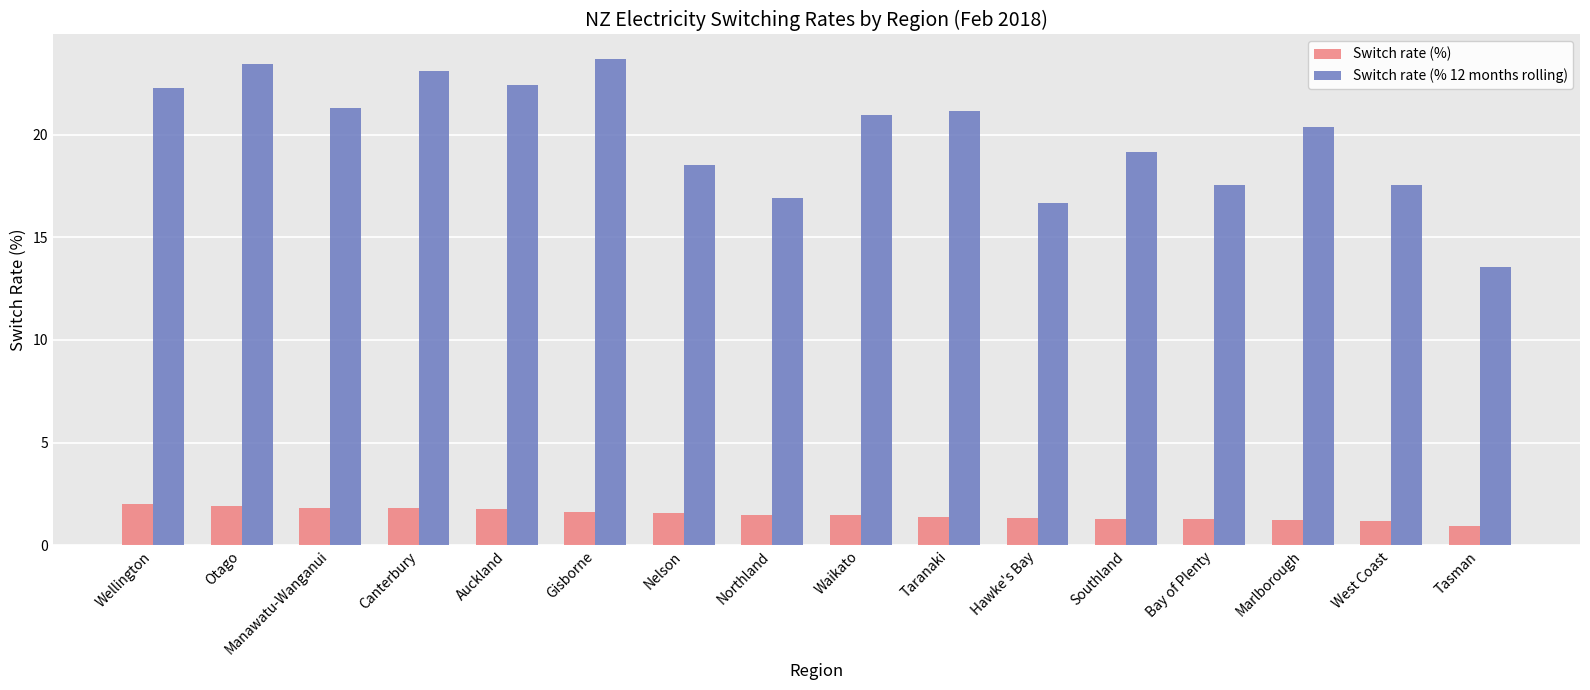

What is the average value of the Switch rate (% 12 months rolling) series?

19.9